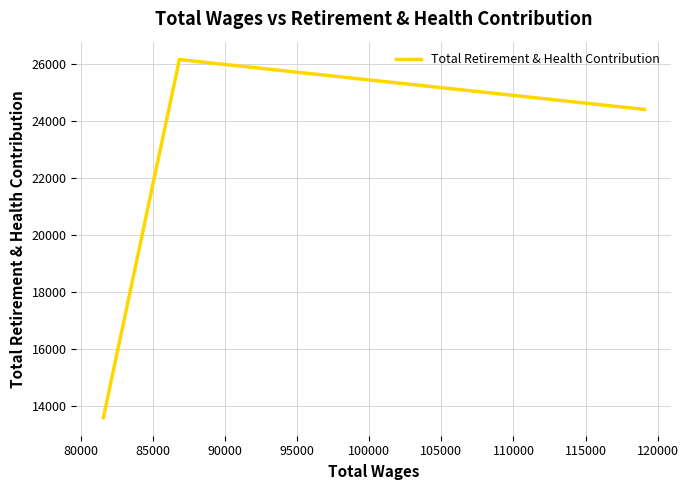

What is the greatest value displayed?

26168